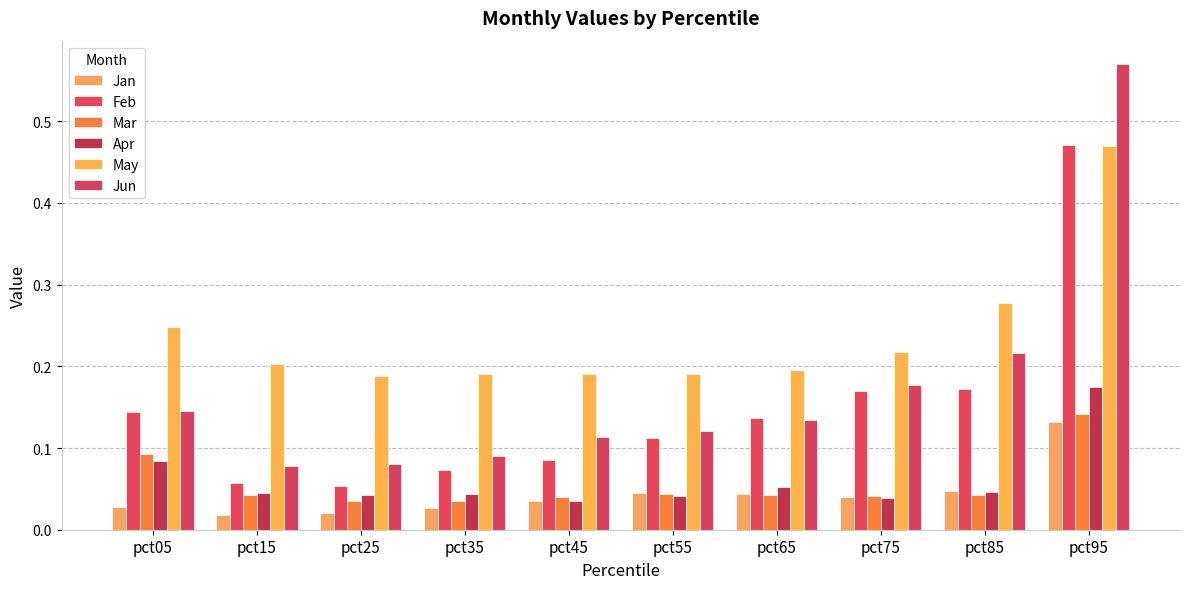

How many data points does each series have?

10